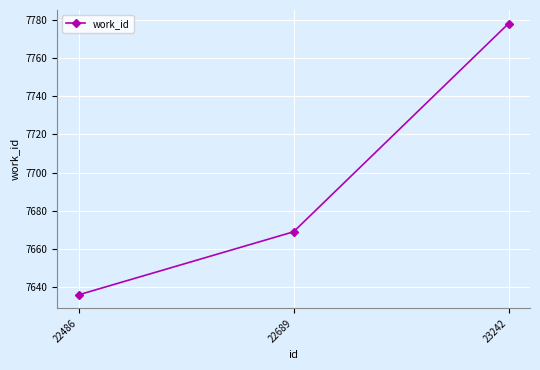

The chart shows a value of 7636 at 22486. True or false?

True